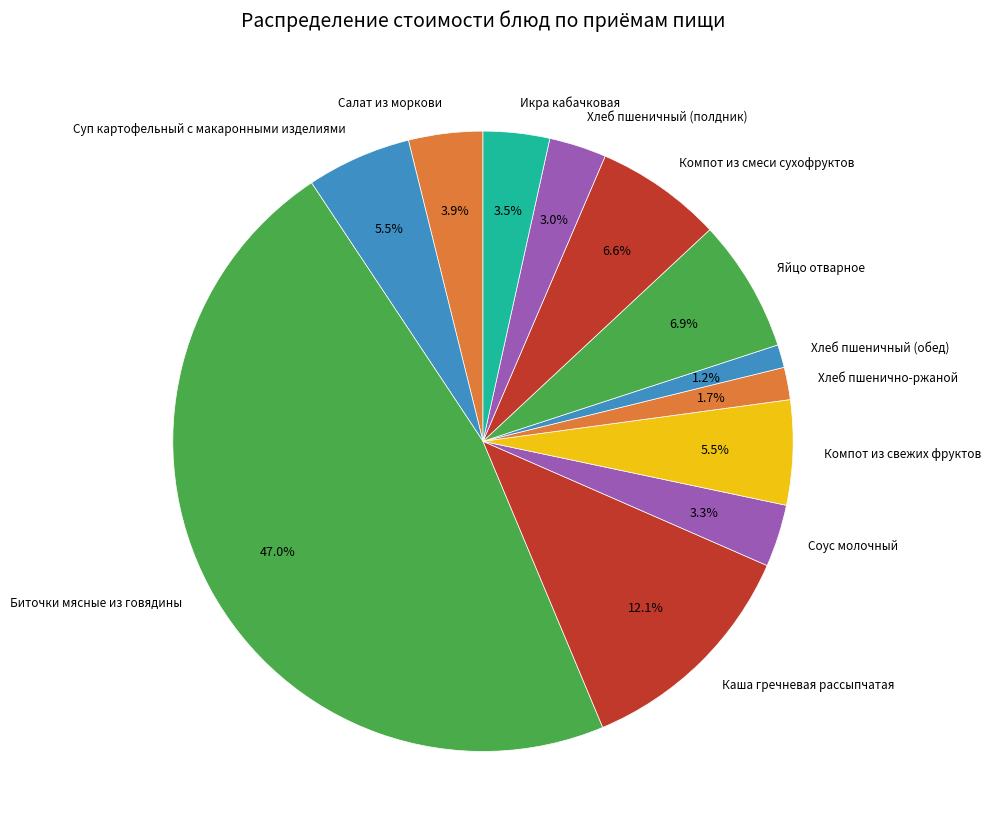

Do Икра кабачковая and Каша гречневая рассыпчатая together represent more than half of the pie?

No